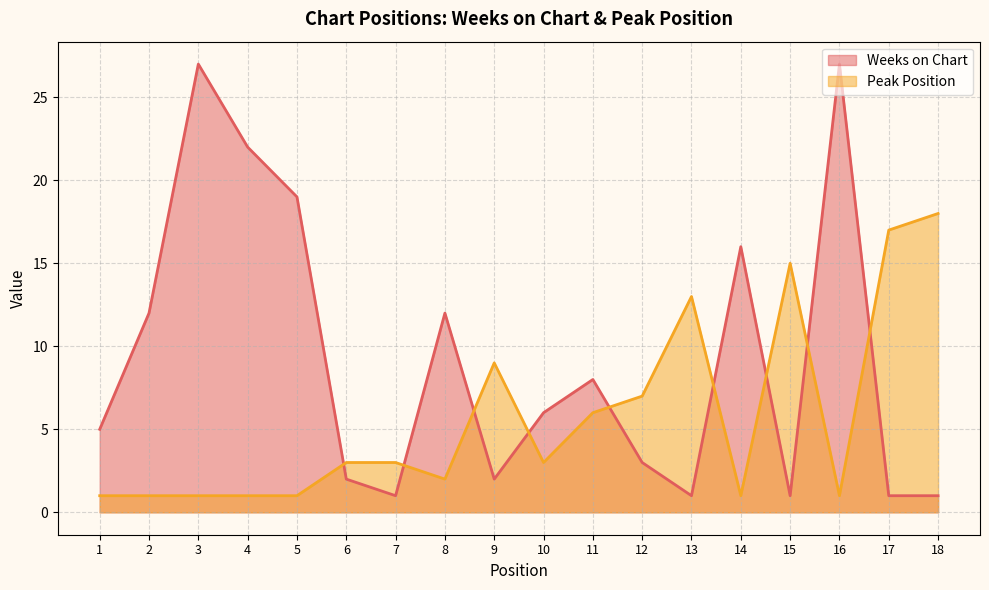

Reading left to right, what are all the values shown in this chart?

Weeks on Chart: 1=5	2=12	3=27	4=22	5=19	6=2	7=1	8=12	9=2	10=6	11=8	12=3	13=1	14=16	15=1	16=27	17=1	18=1
Peak Position: 1=1	2=1	3=1	4=1	5=1	6=3	7=3	8=2	9=9	10=3	11=6	12=7	13=13	14=1	15=15	16=1	17=17	18=18